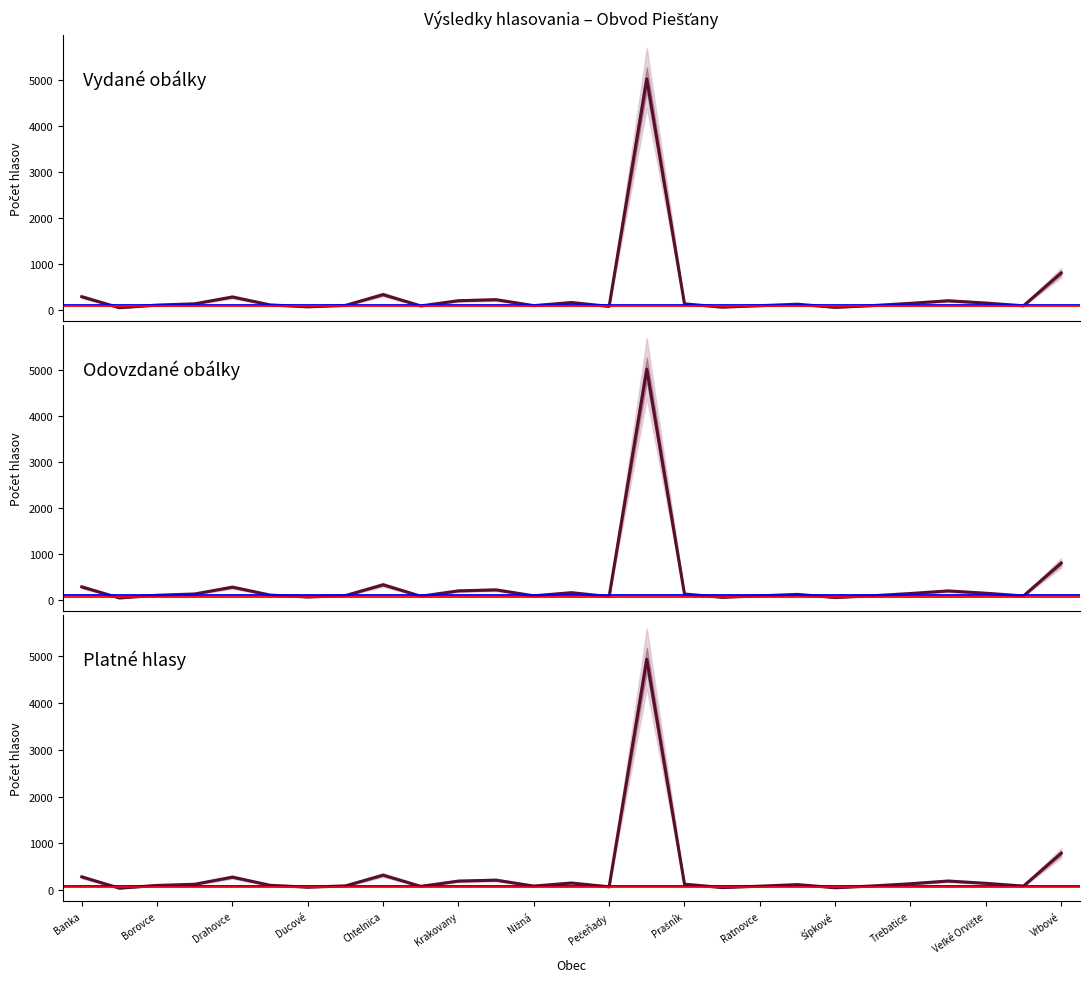

Is it true that Vydané obálky equals 93 at Pečeňady?

True